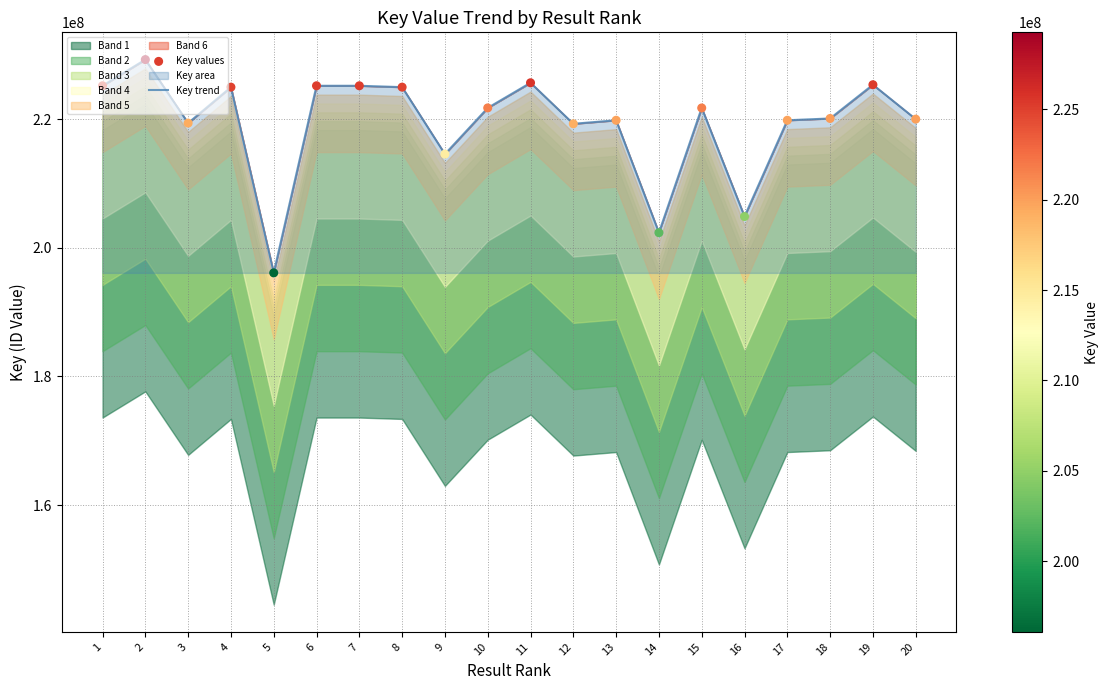

Which series has the largest total across all categories?

Key trend